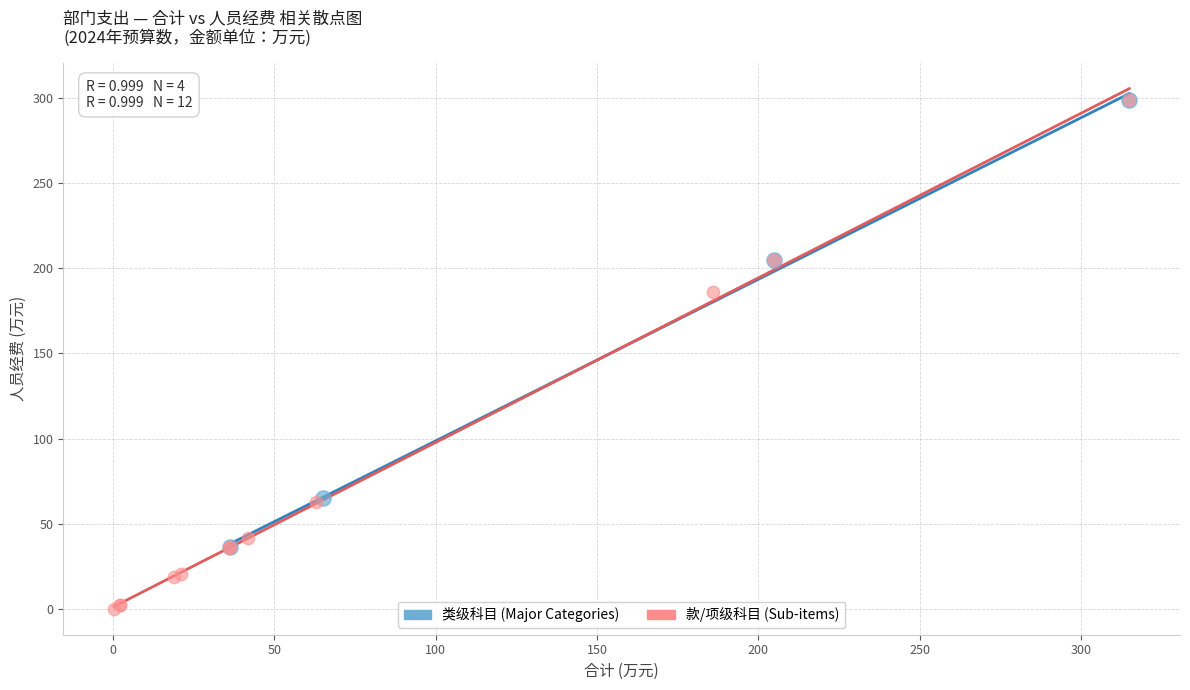

Which series has the largest Y range (max minus min)?

款/项级科目 (Sub-items)